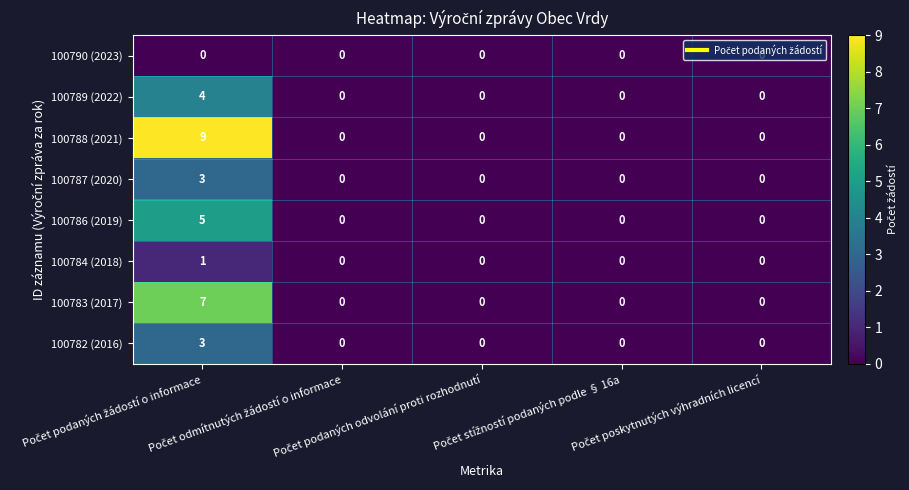

How many positive values does the 100787 (2020) series have?

1